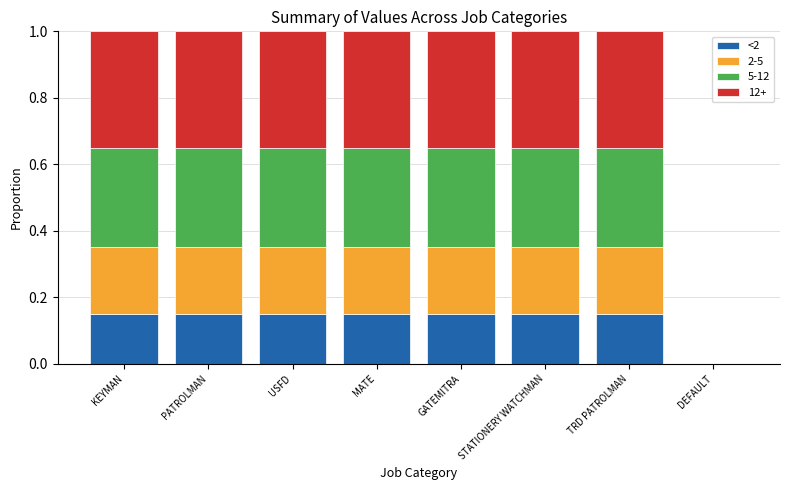

What is the total value across all series at USFD?

1.0